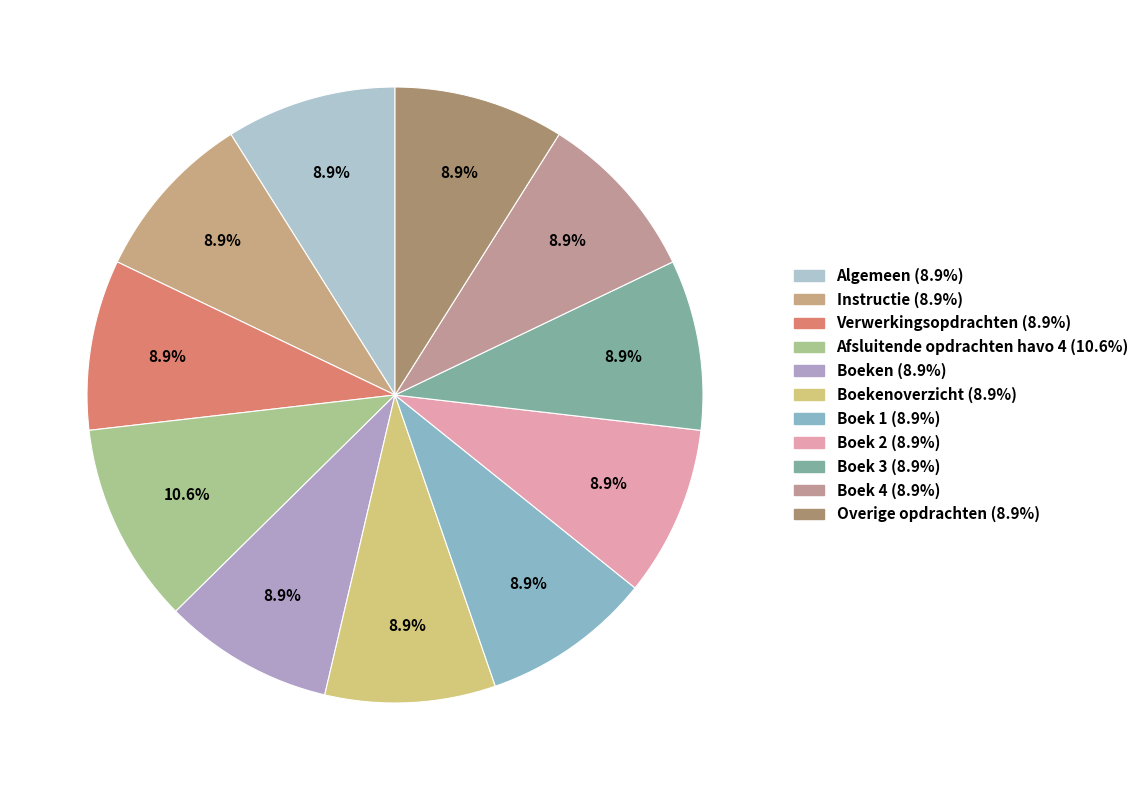

To the nearest percent, what is the difference between the largest and smallest slice percentages?

2%